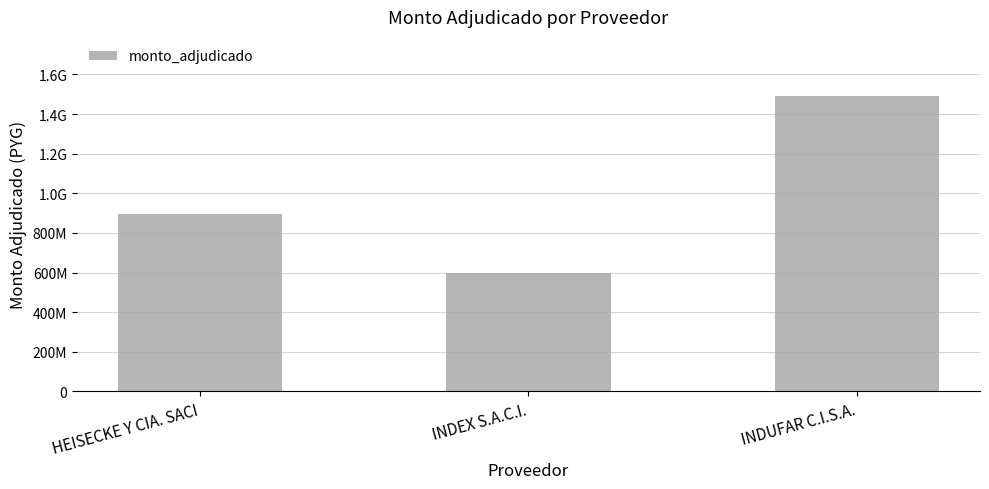

Are the bars horizontal?

No